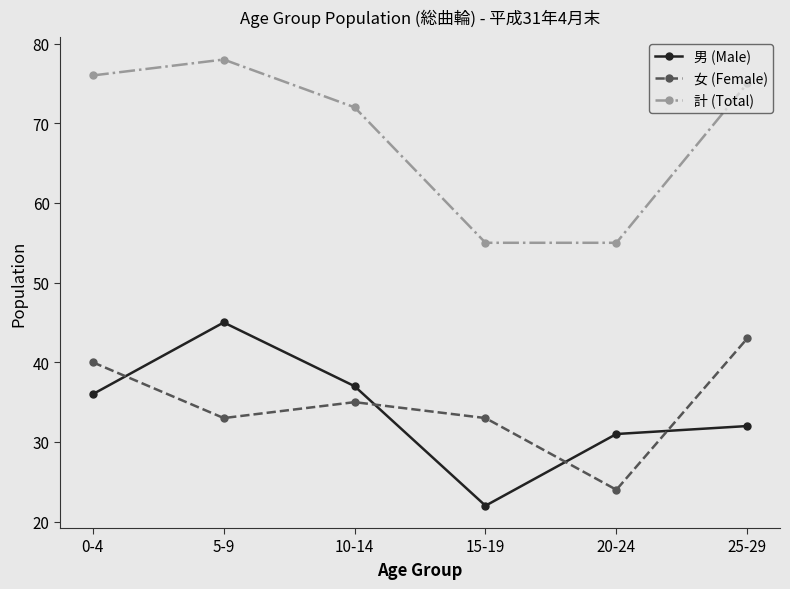

What is the label of the 4th point from the left?

15-19